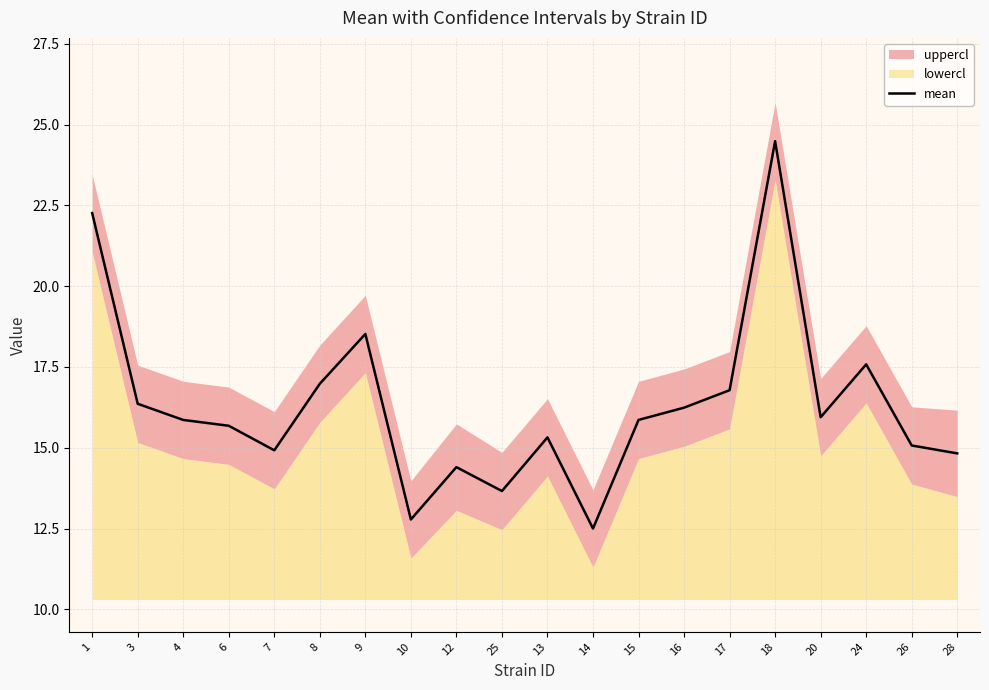

Reading left to right, what are all the values shown in this chart?

22.3	16.4	15.9	15.7	14.9	17.0	18.5	12.8	14.4	13.7	15.3	12.5	15.9	16.2	16.8	24.5	15.9	17.6	15.1	14.8